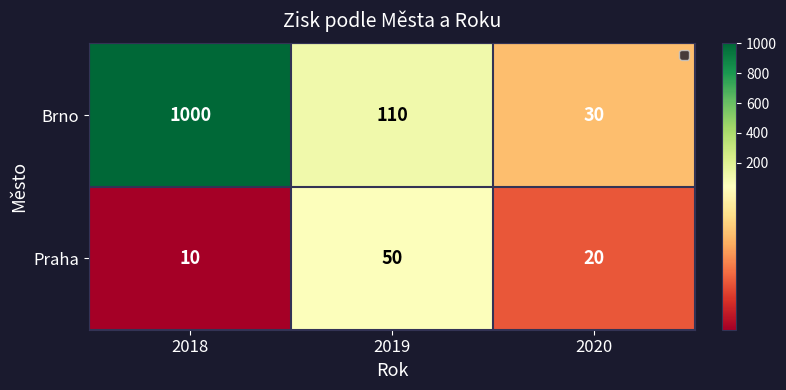

List the series in order of their peak value, lowest first.

Praha, Brno